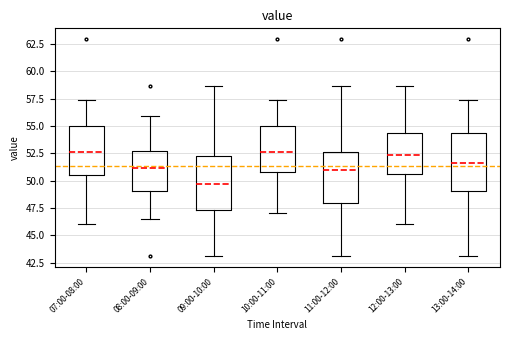

Where does the lower whisker of the box for 13:00-14:00 end on the y-axis? The values are not printed on the chart, so give them approximately, as read against the axis.

43.0